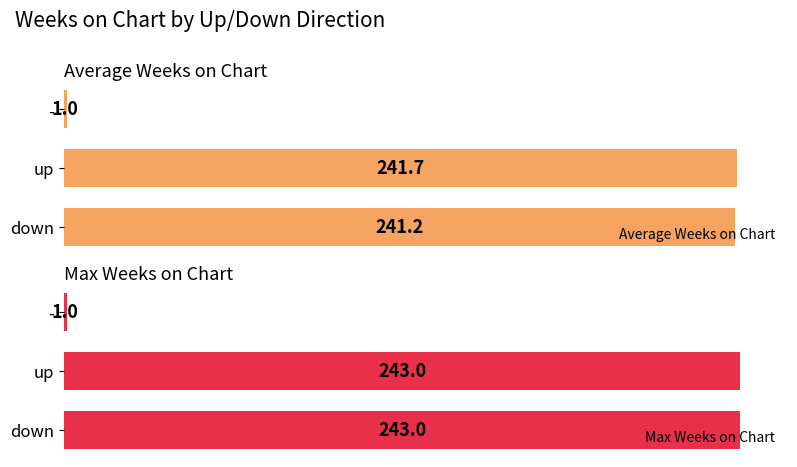

Reading left to right, what are all the values shown in this chart?

Average Weeks on Chart: 241.2	241.7	1.0
Max Weeks on Chart: 243.0	243.0	1.0